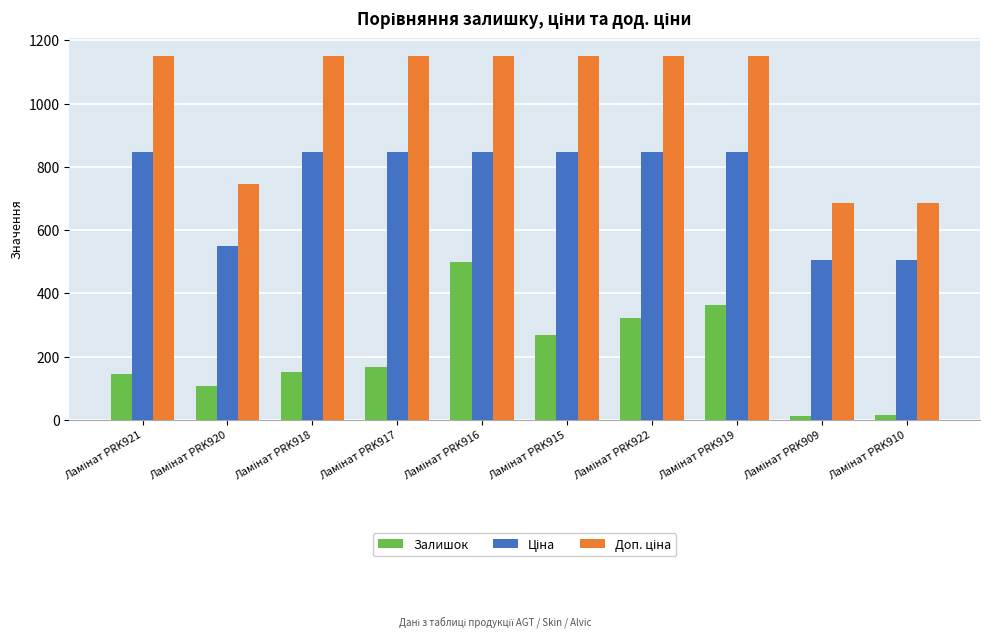

What is the difference between the maximum and second lowest values in the Залишок series?

486.0